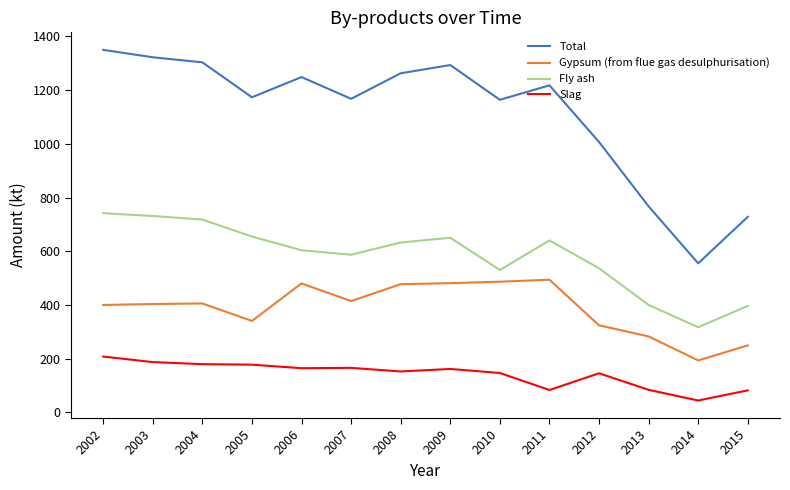

Where is Total nearest to the value 952?

2012